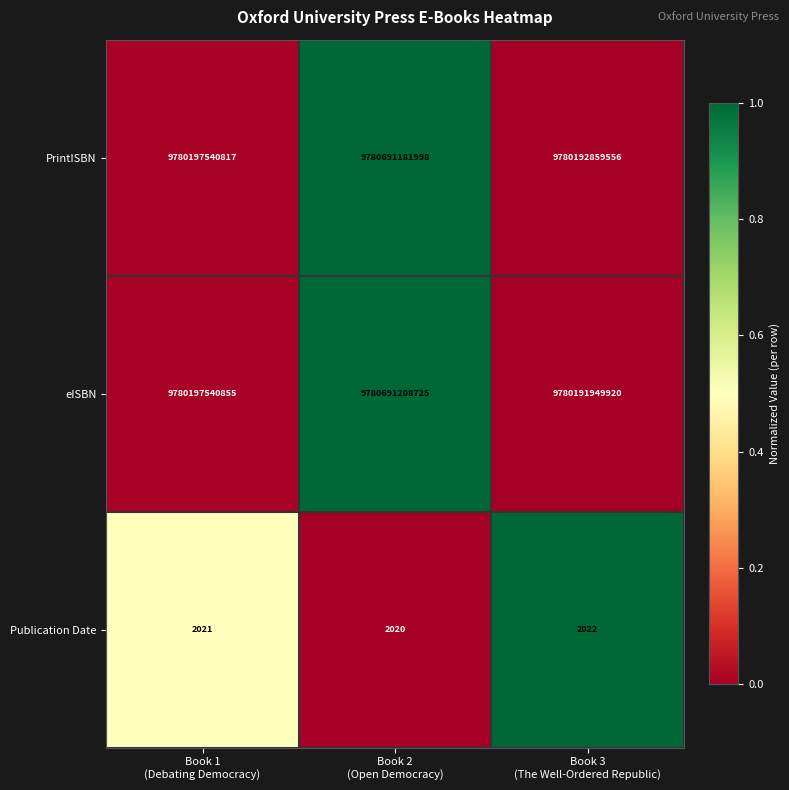

Which series has the largest total across all categories?

PrintISBN